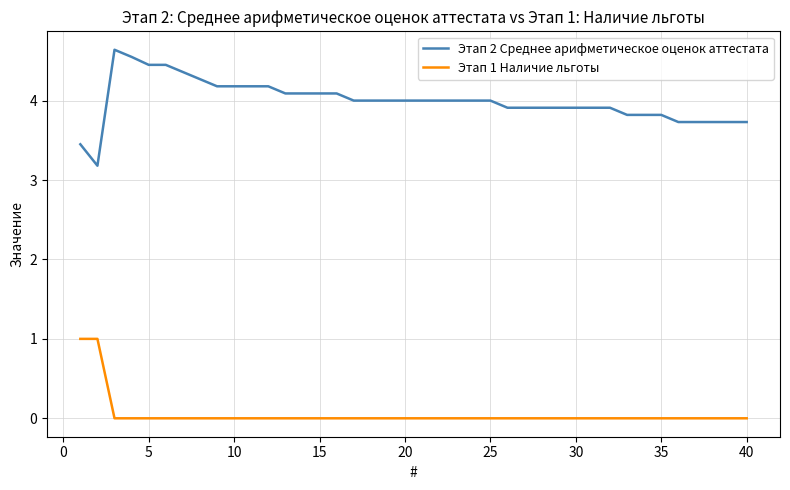

True or false: Этап 2 Среднее арифметическое оценок аттестата and Этап 1 Наличие льготы cross at least once.

False